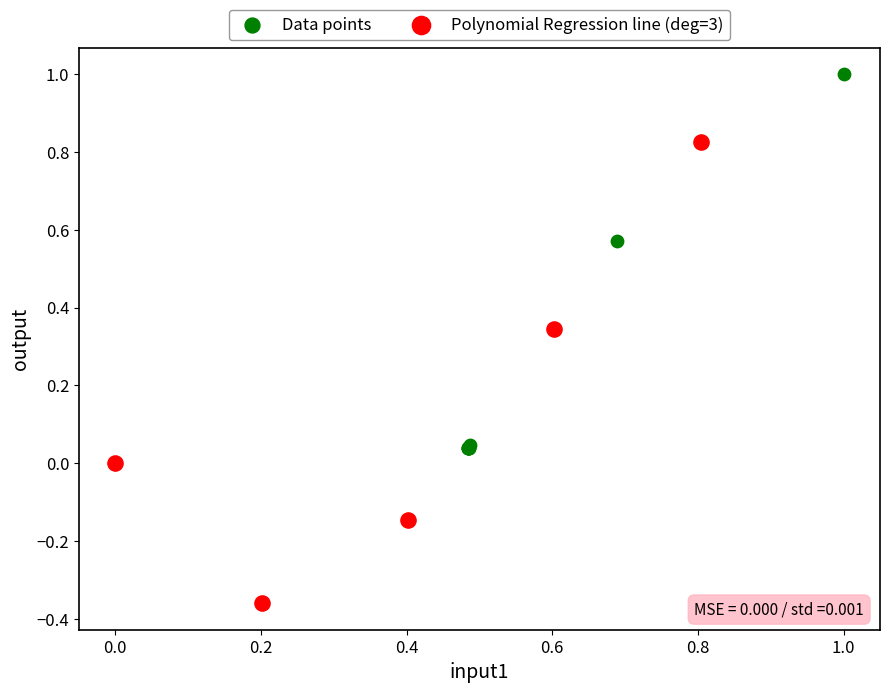

Which series reaches the minimum Y coordinate?

Polynomial Regression line (deg=3)